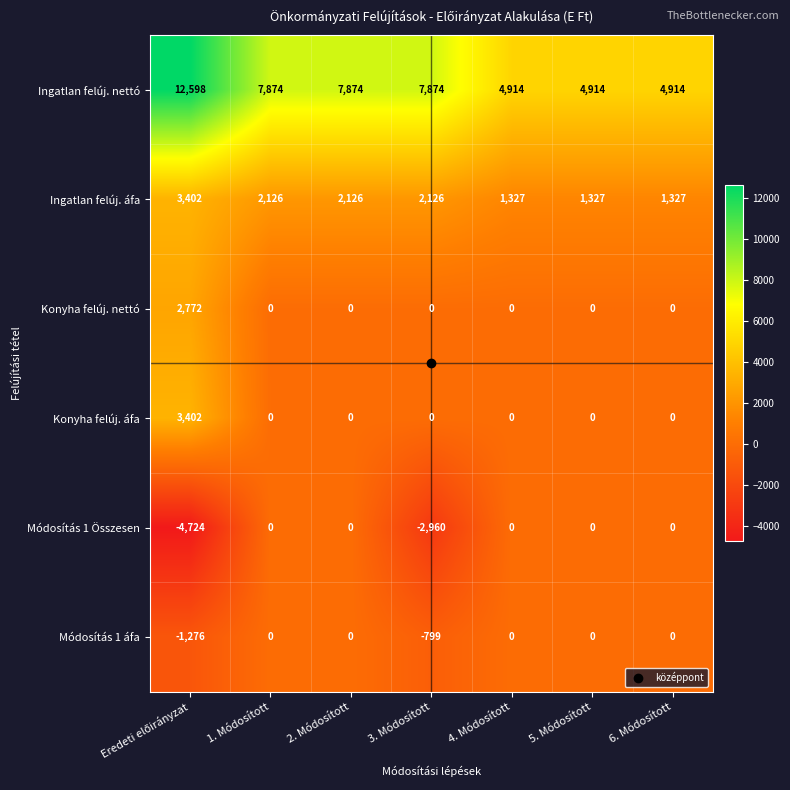

Count the number of categories in the chart.

7